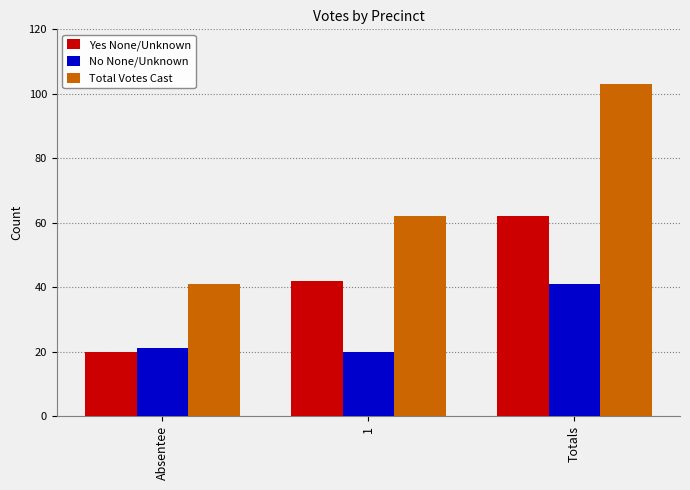

True or false: No None/Unknown has a value of 20 at 1.

True